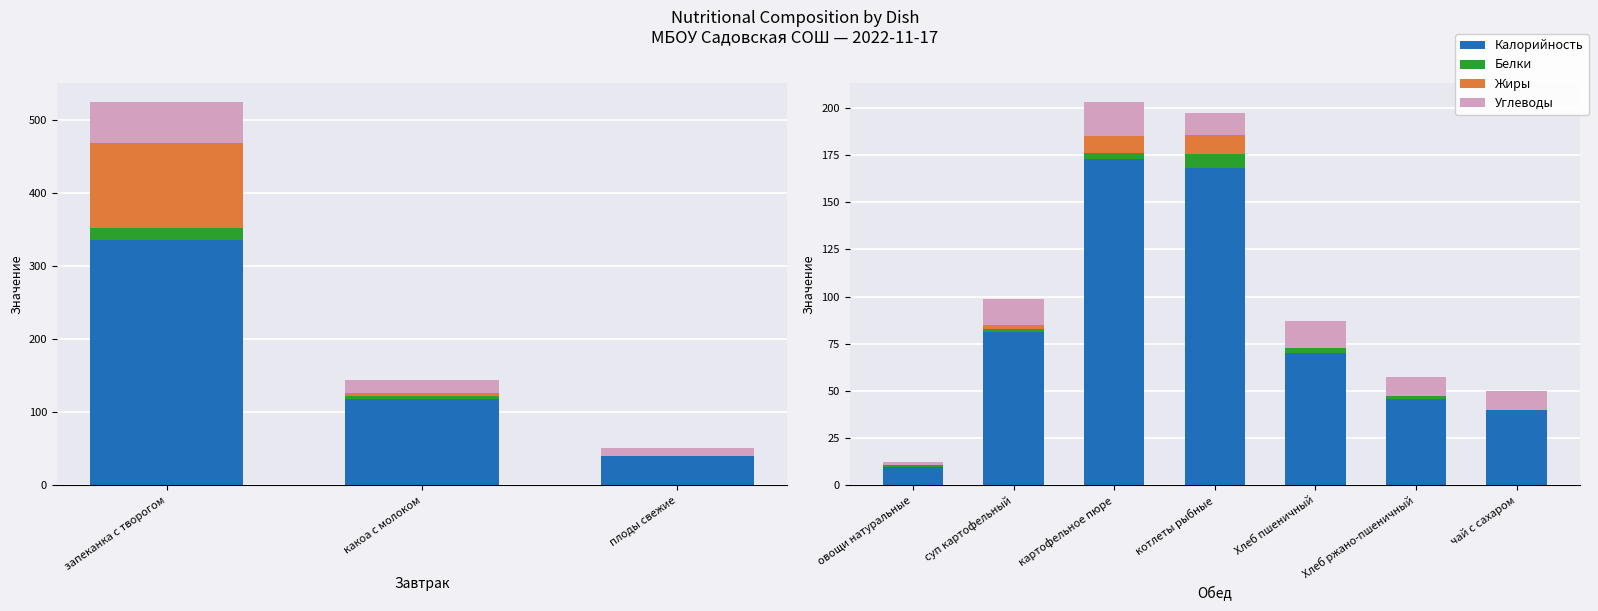

How many data points in Калорийность are less than 70?

3